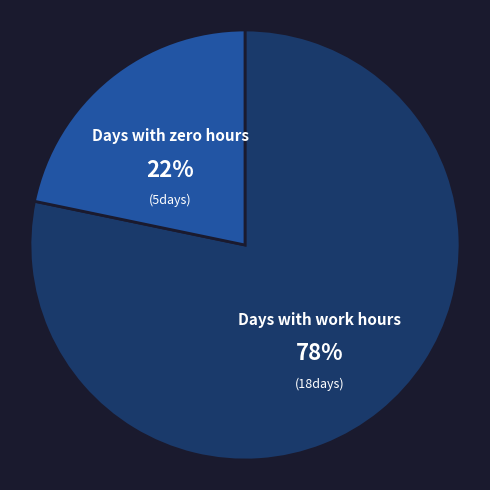

Which slice is the largest?

Days with work hours